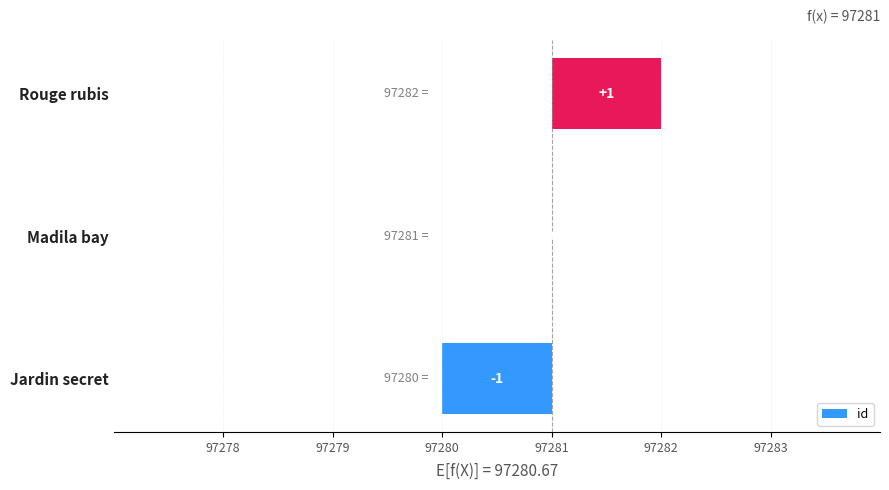

Count the number of data series in this chart.

1